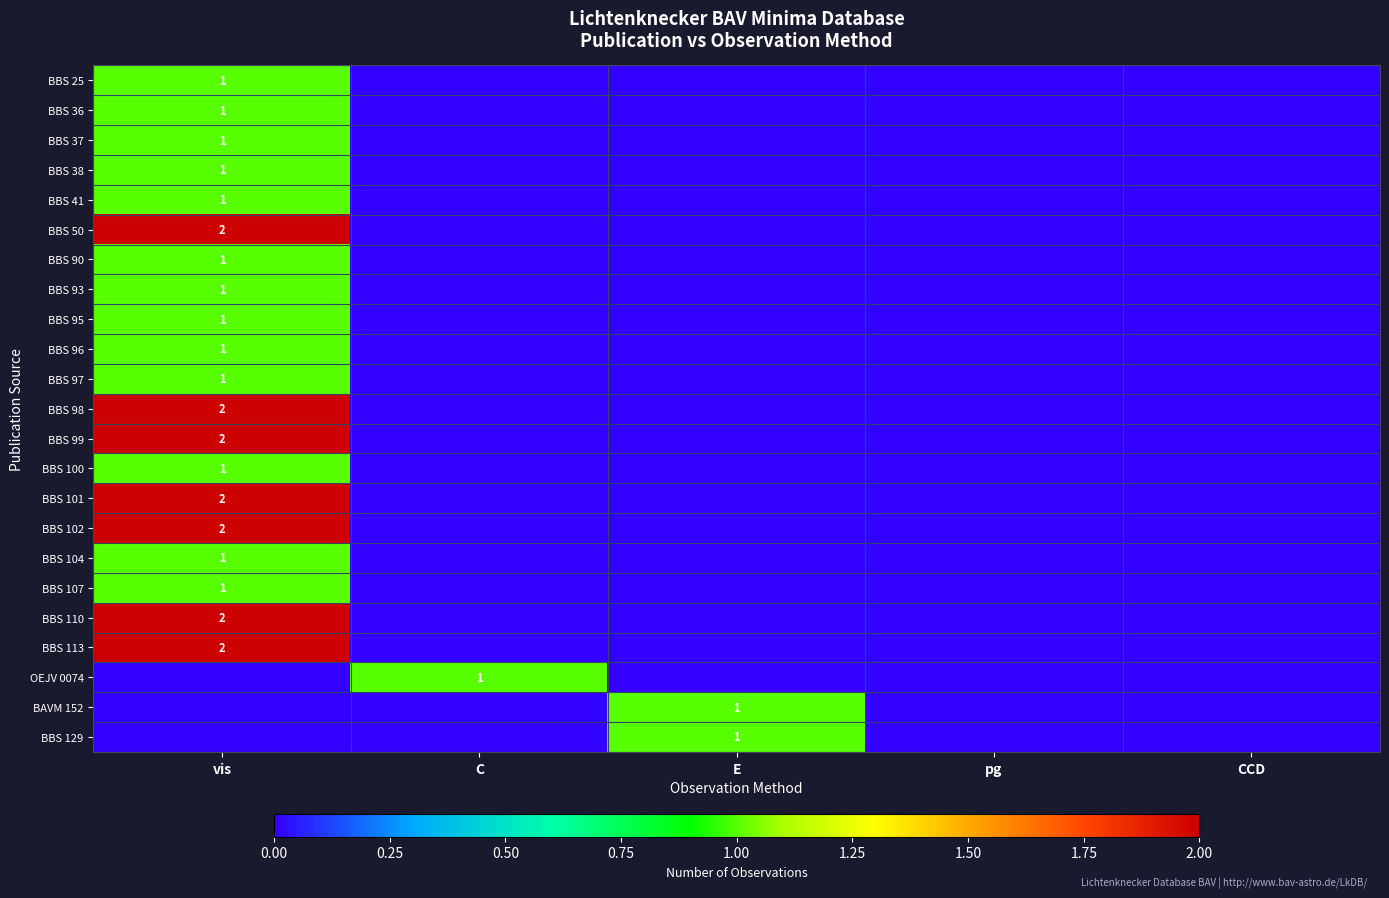

Is it true that BBS 38 equals 1 at vis?

True